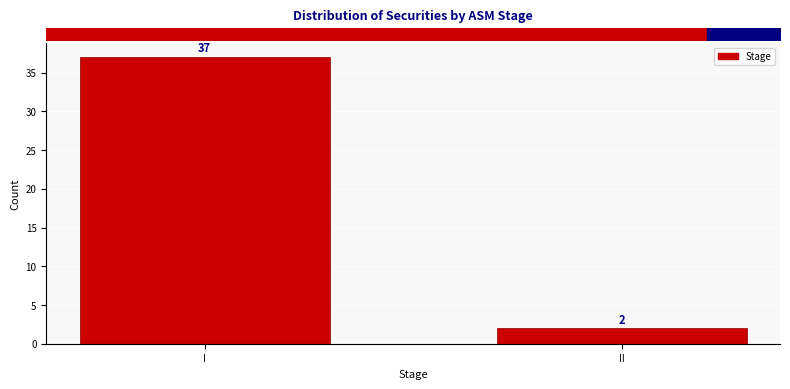

Reading left to right, extract all data points from this chart.

I=37	II=2